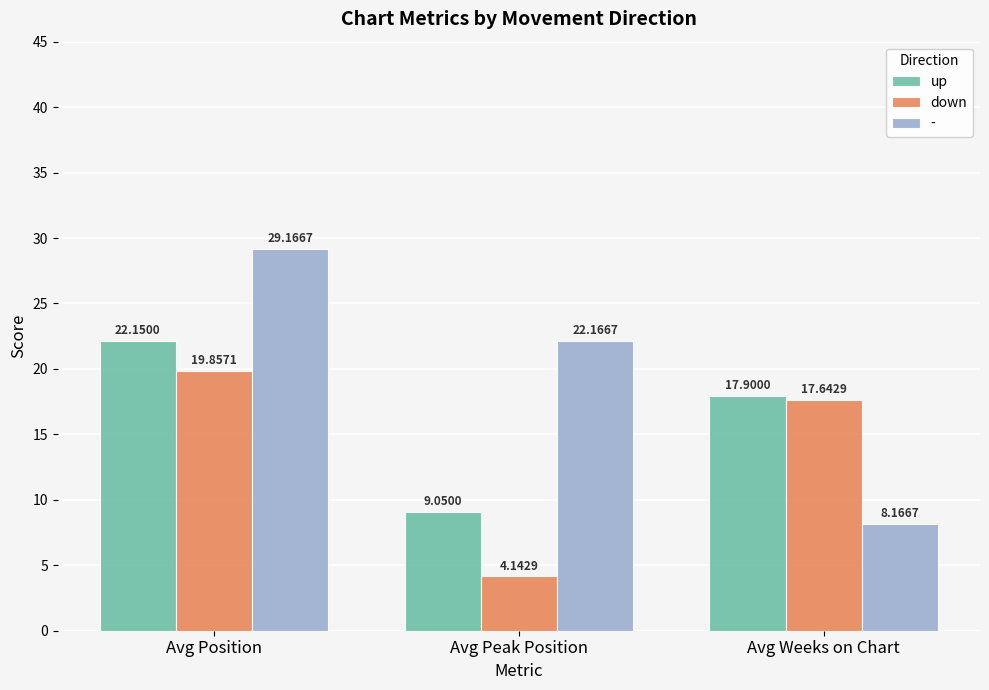

How many distinct data groups are displayed?

3